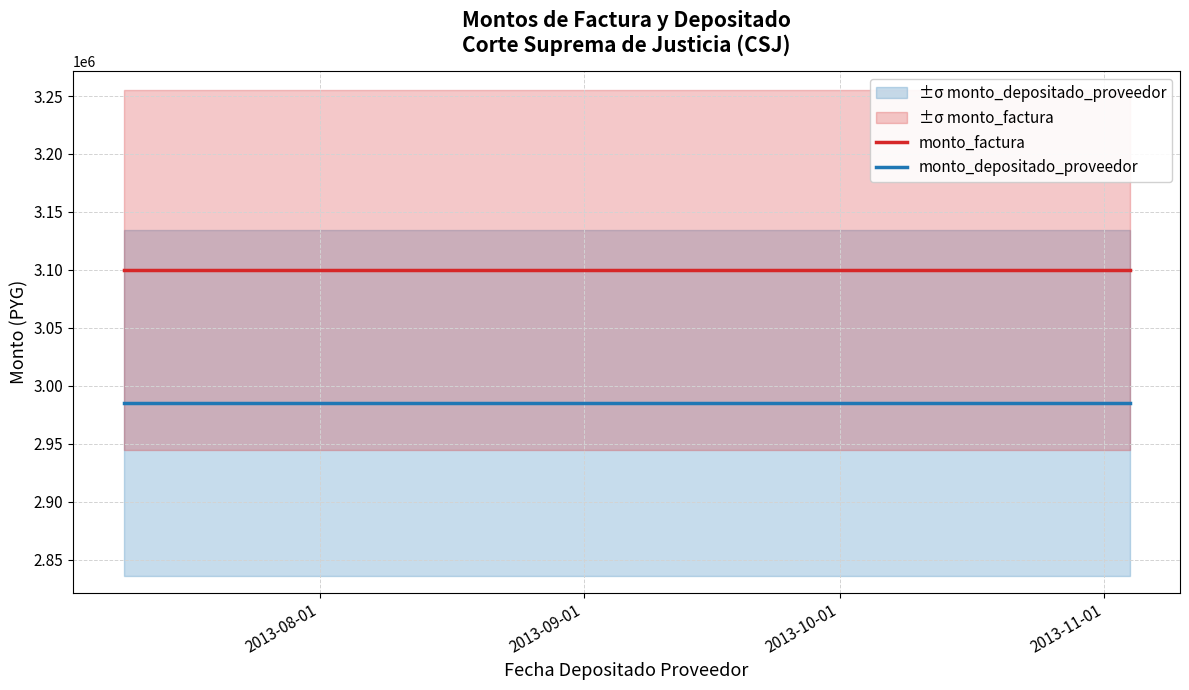

What is the average value of the monto_depositado_proveedor series?

2985093